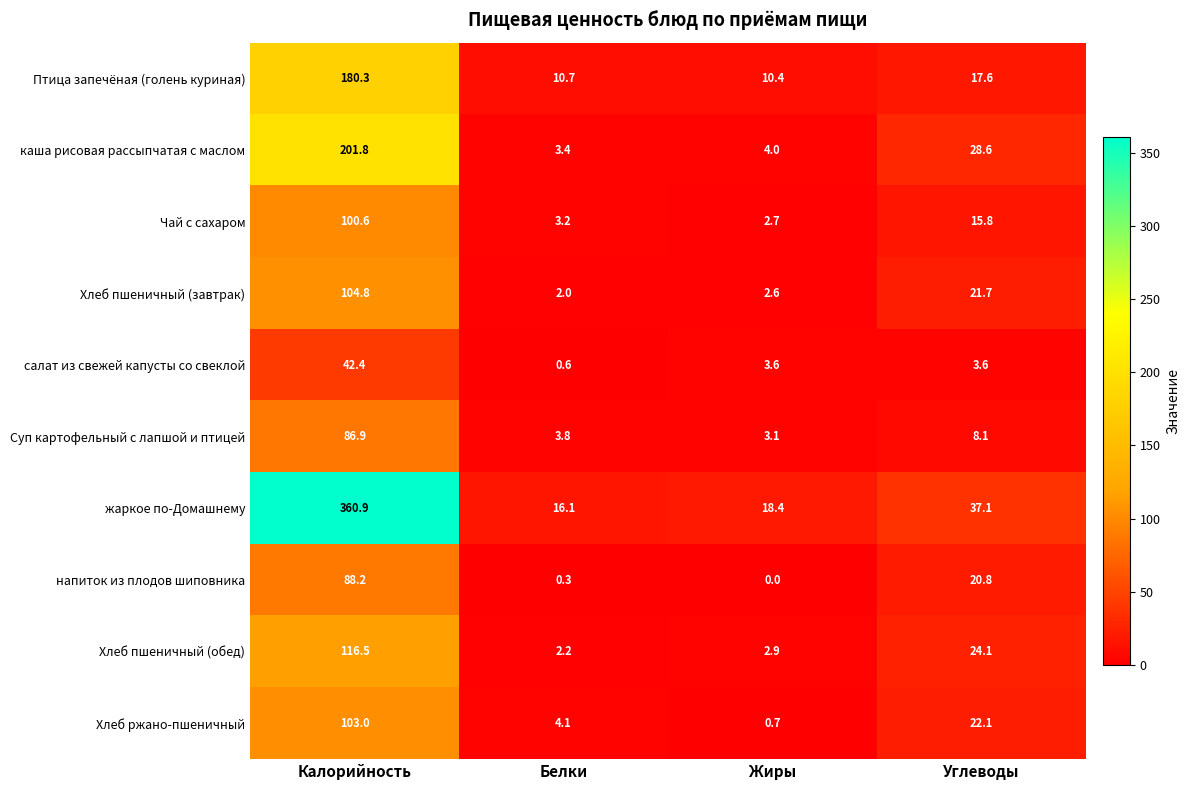

At which label is жаркое по-Домашнему closest to 188?

Углеводы